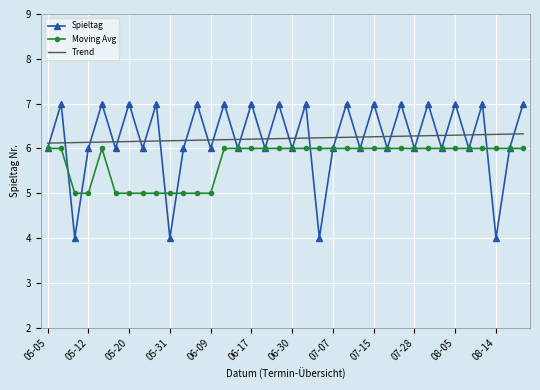

What is the highest value of the Spieltag series?

7.0